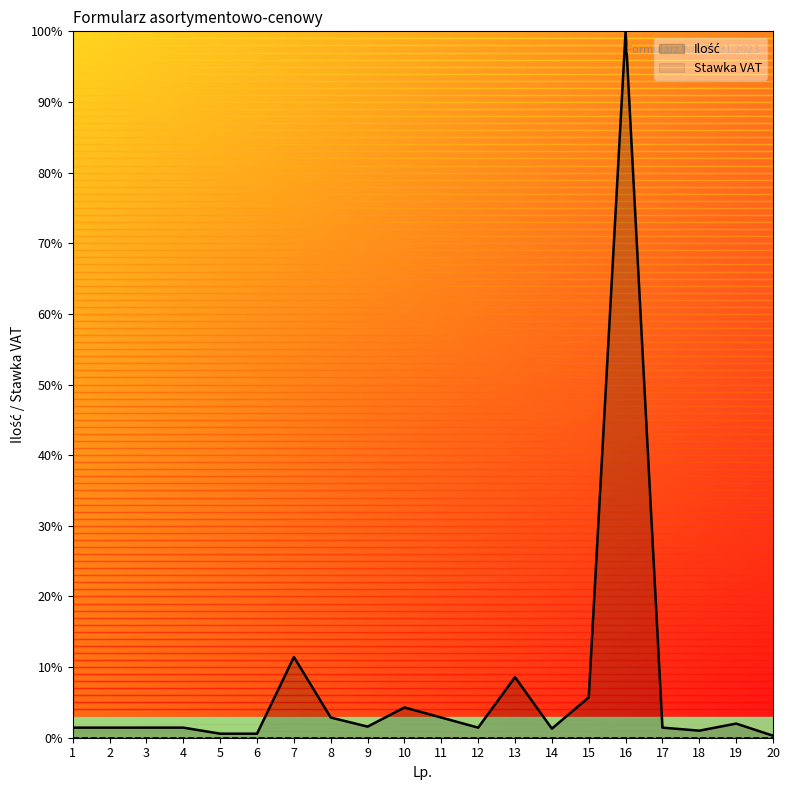

What is the value of the 3rd point from the left?

1.4